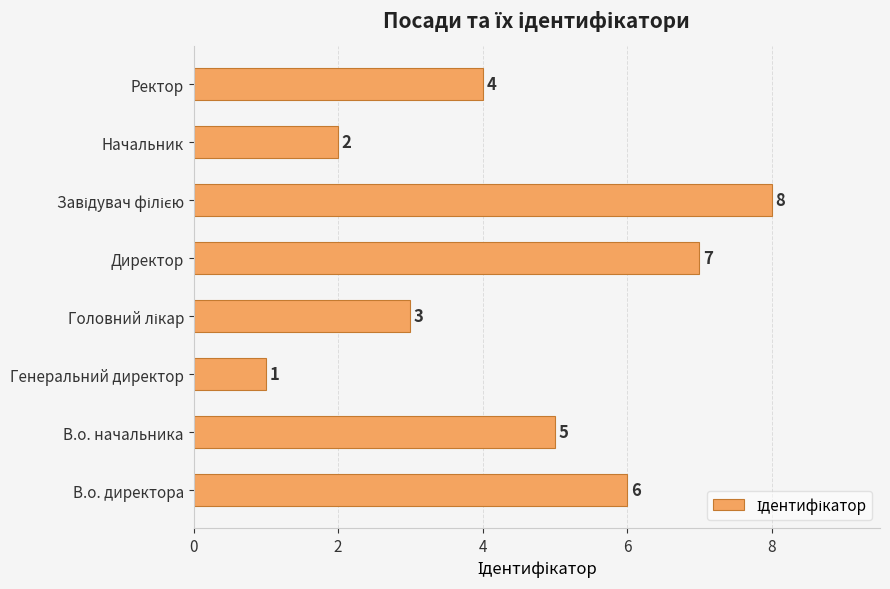

True or false: the data shows 2 at Начальник.

True